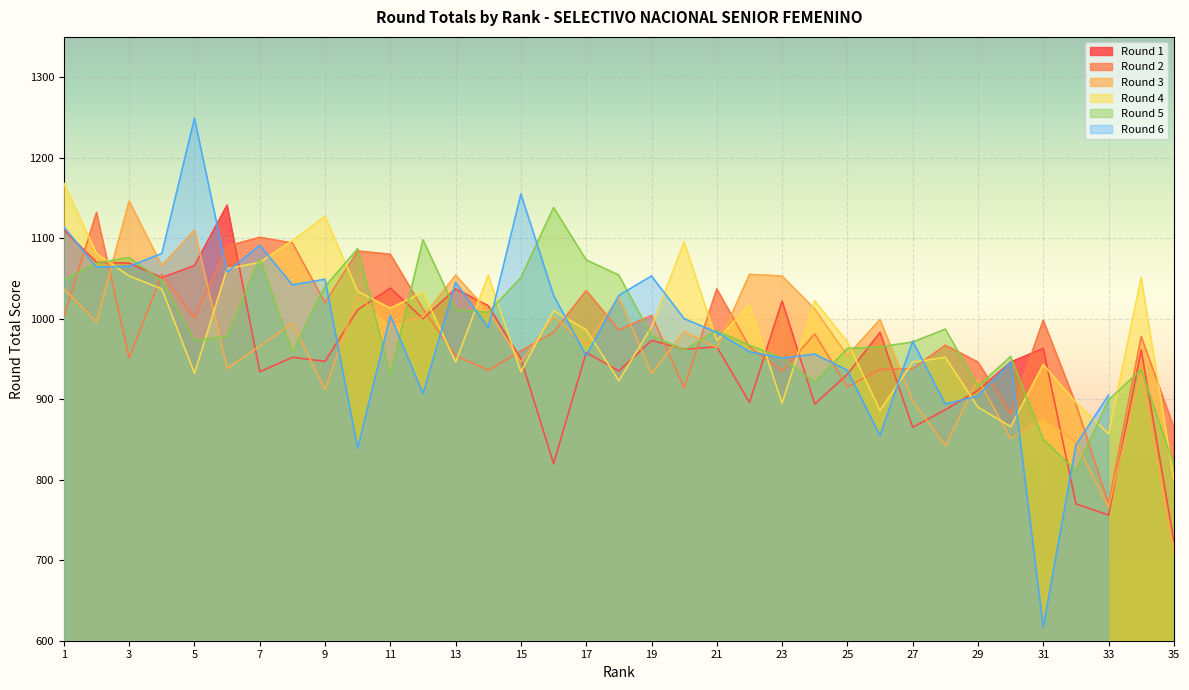

Which series has the largest total across all categories?

Round 4